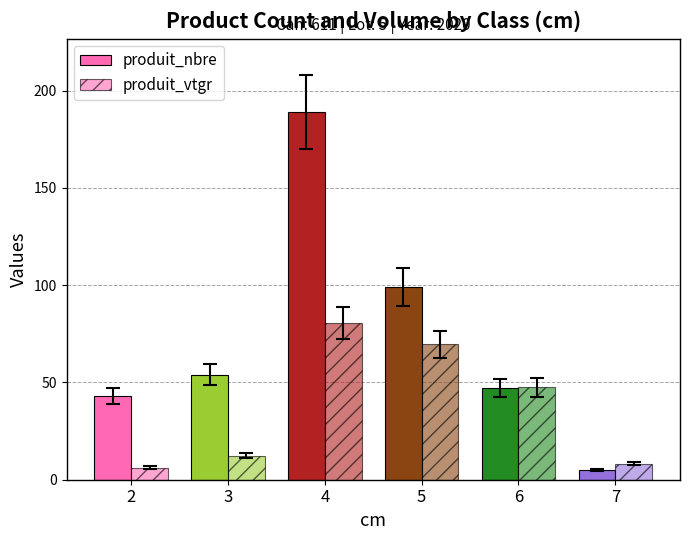

Does the chart contain any negative values?

No